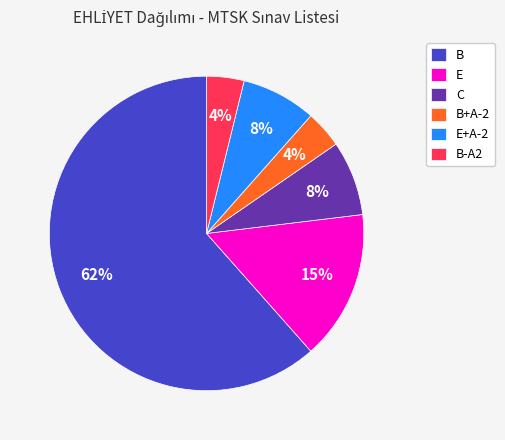

Do B+A-2 and B-A2 together represent more than half of the pie?

No